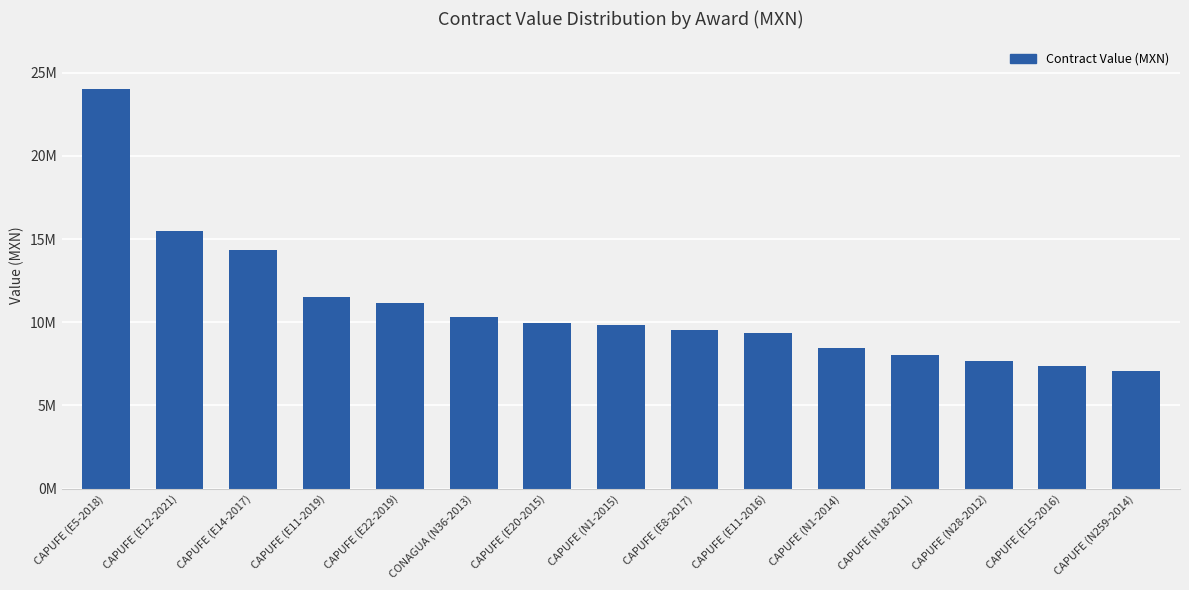

Does the chart contain any negative values?

No